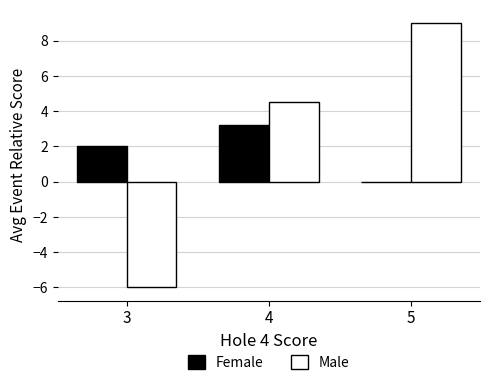

Are the bars grouped side by side (vs. stacked)?

Yes